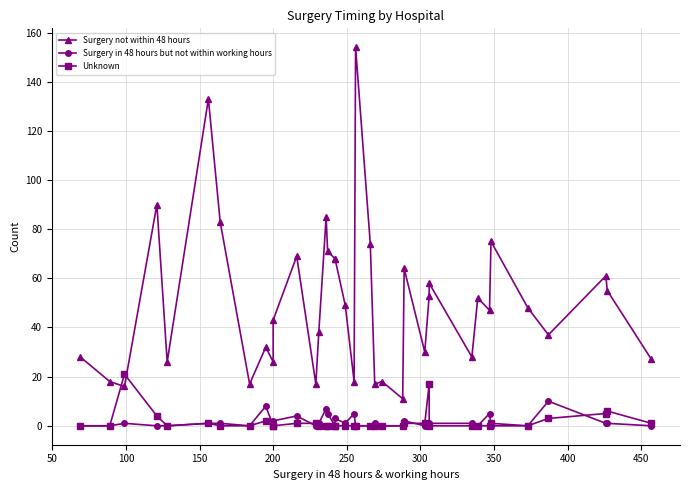

How many interior local valleys does the Surgery in 48 hours but not within working hours series have?

6